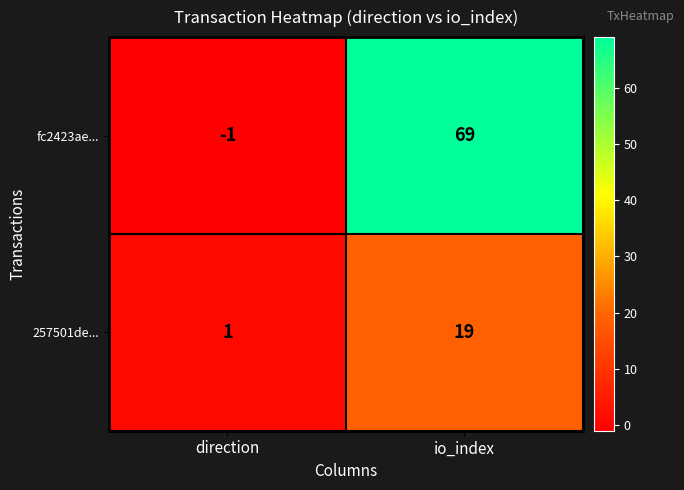

Which series has the largest total across all categories?

fc2423ae...